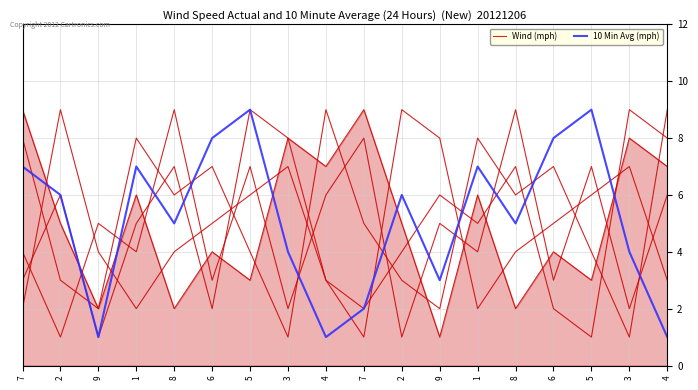

What is the label of the 3rd point from the right?

5